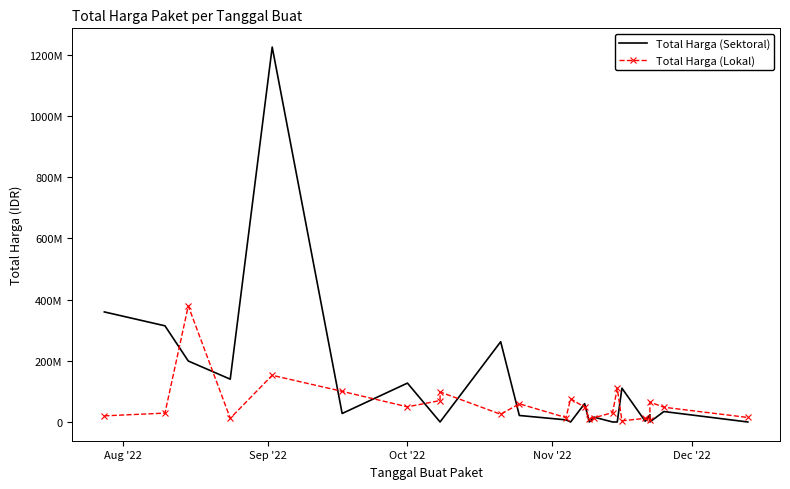

Rank the series by their maximum value, from lowest to highest.

Total Harga (Lokal), Total Harga (Sektoral)